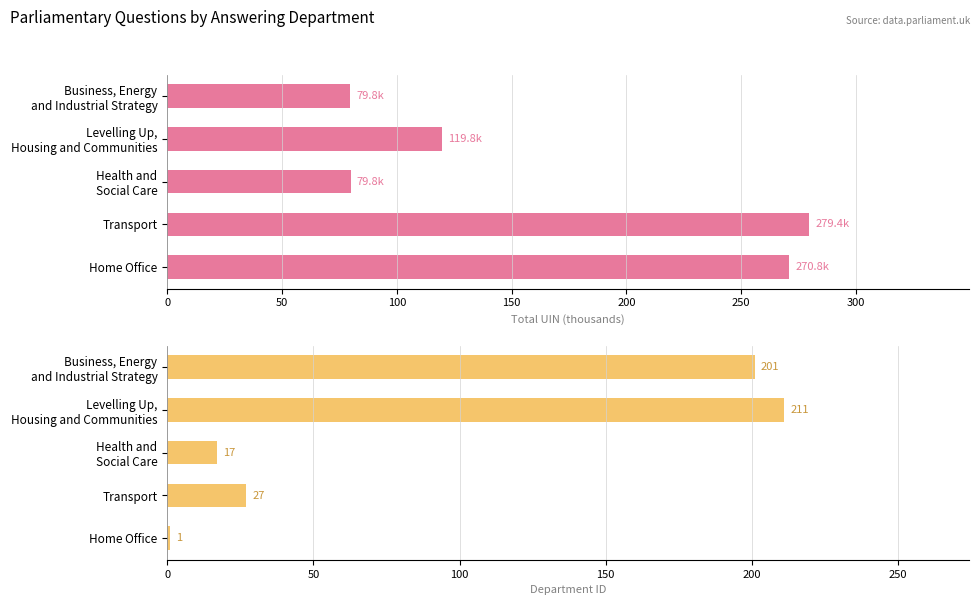

Which has a higher value, Health and Social Care or Home Office?

Home Office